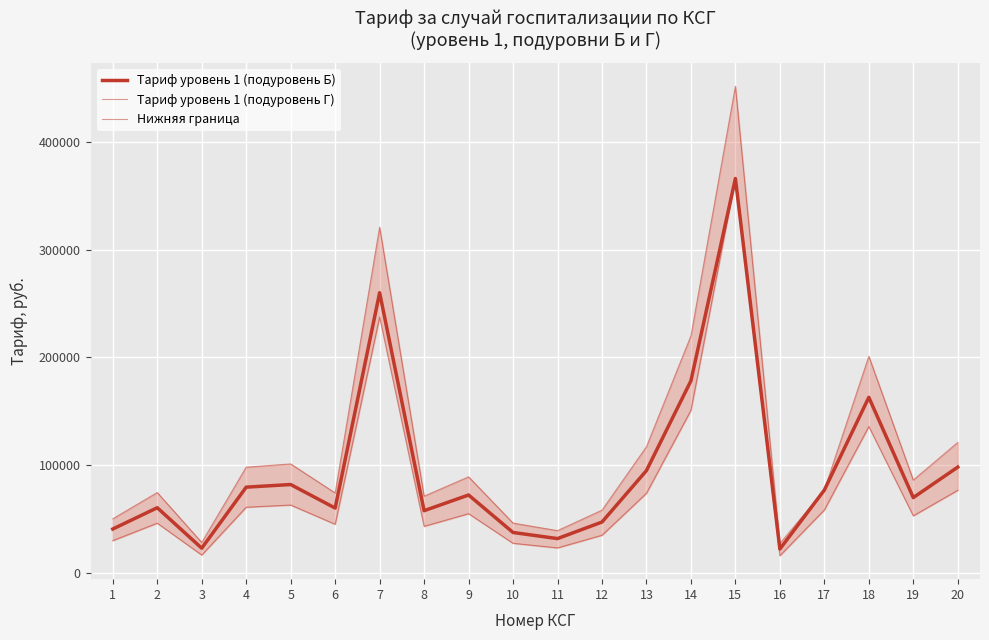

Reading right to left, extract all data points from this chart.

Тариф уровень 1 (подуровень Б): 20=98084.0	19=69712.6	18=162932.9	17=76749.4	16=21886.5	15=366396.3	14=178334.5	13=94841.5	12=47015.4	11=31613.8	10=37288.1	9=72144.4	8=57553.4	7=260206.2	6=59985.2	5=81871.7	4=79439.9	3=22697.1	2=60309.5	1=40530.6
Тариф уровень 1 (подуровень Г): 20=121039.8	19=86028.3	18=201066.1	17=76749.4	16=27008.9	15=452148.6	14=220072.3	13=117038.5	12=58019.1	11=39012.8	10=46015.1	9=89029.3	8=71023.3	7=321105.5	6=74024.3	5=101033.2	4=98032.2	3=28009.2	2=74424.5	1=50016.4
Нижняя граница: 20=76535.9	19=52778.0	18=135789.4	17=58258.2	16=15712.8	15=366396.3	14=150874.1	13=73754.0	12=34720.7	11=22948.0	10=27240.1	9=54762.7	8=42999.5	7=237582.1	6=44935.8	5=62798.5	4=60775.0	3=16309.8	2=45939.3	1=29716.4